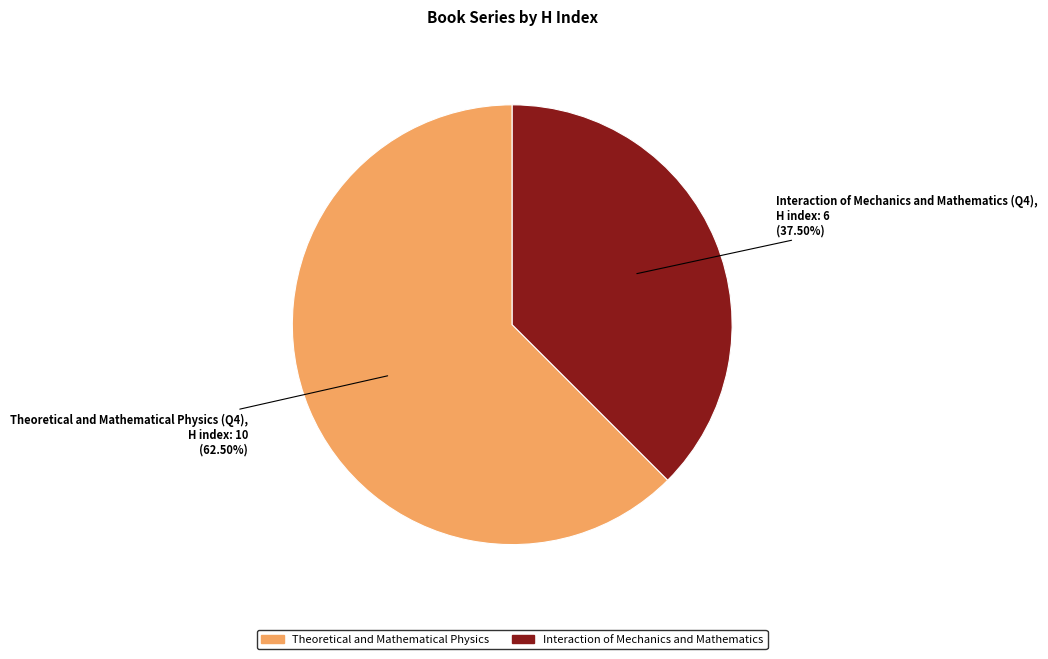

Combined, do Interaction of Mechanics and Mathematics and Theoretical and Mathematical Physics account for over 50%?

Yes